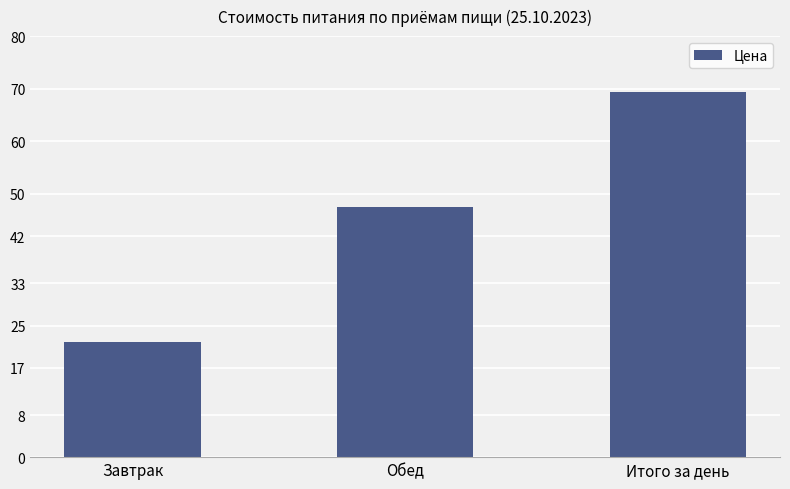

Rank the categories by value from highest to lowest.

Итого за день, Обед, Завтрак